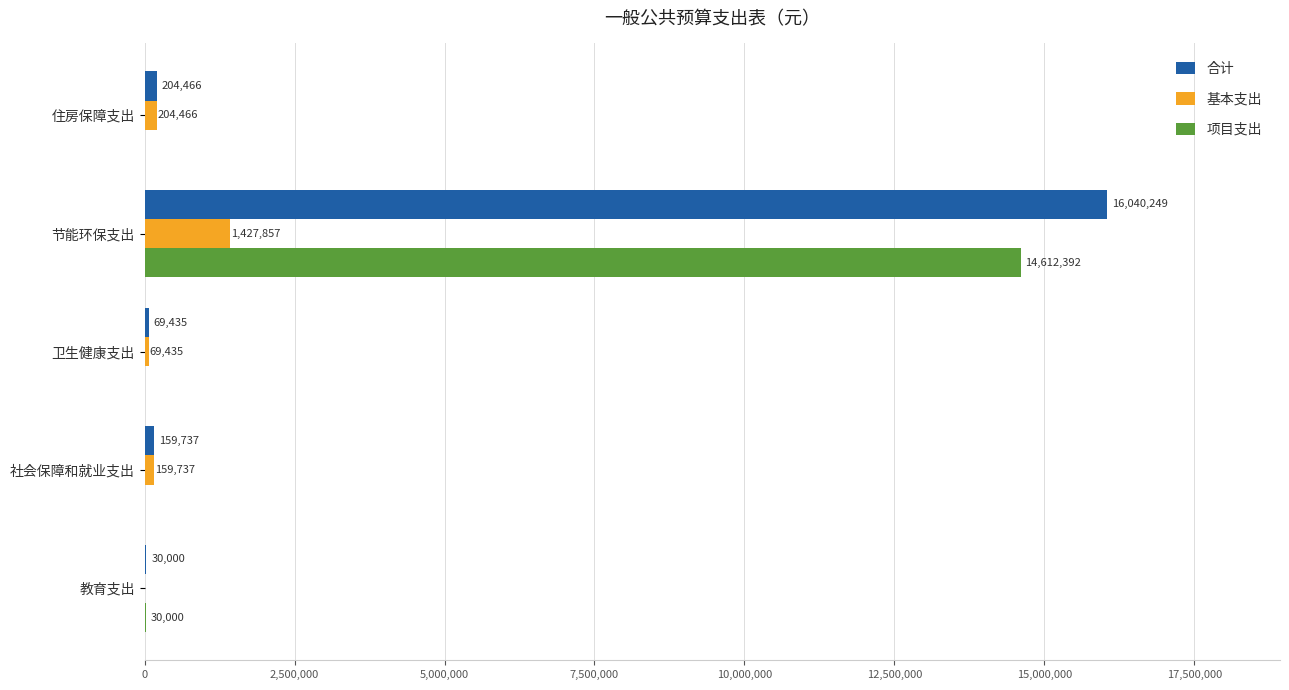

What is the maximum value shown in the chart?

16040249